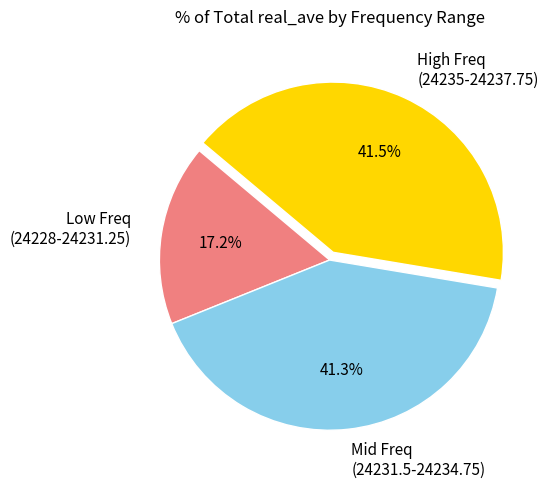

What percentage is NOT represented by Low Freq (24228-24231.25)?

82.8%